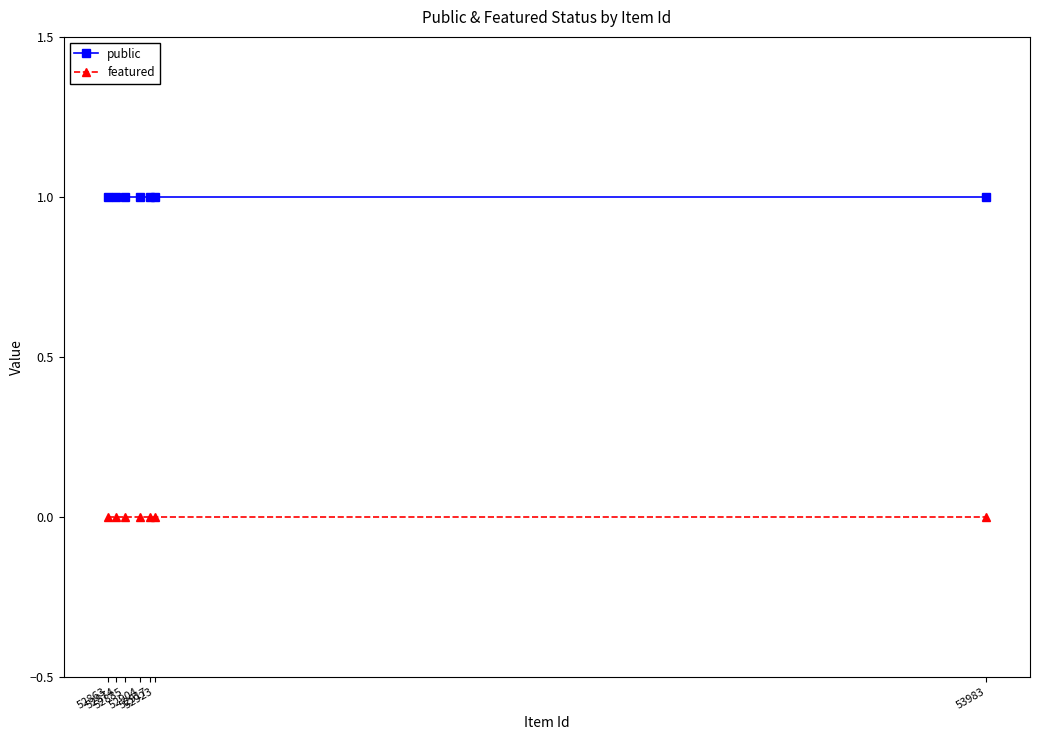

What is the average value of the public series?

1